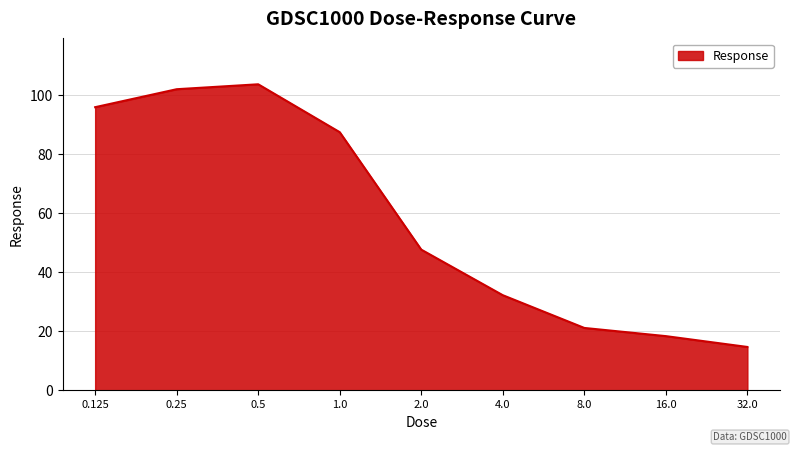

What is the minimum value shown in the chart?

14.6